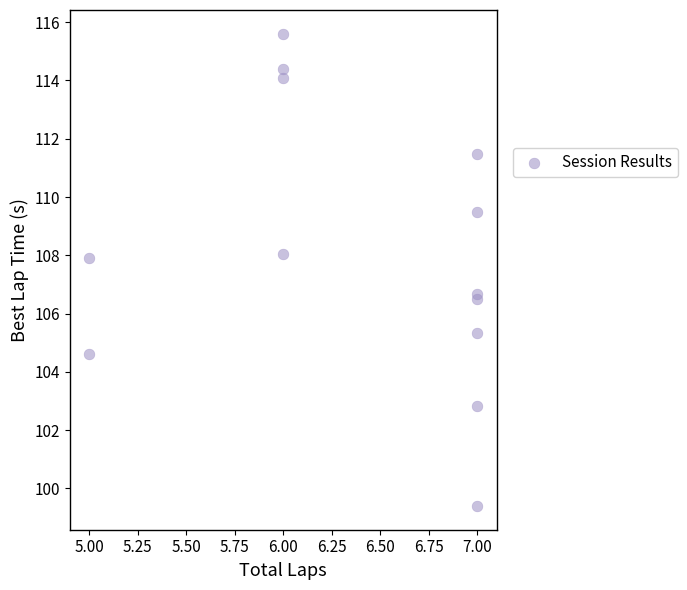

What Y value in the scatter plot is closest to 107?

106.7